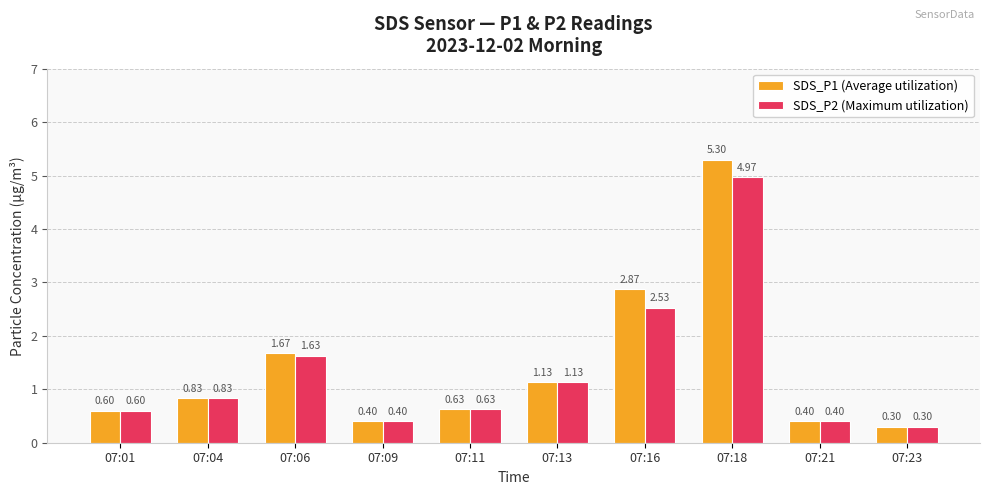

Which series has the largest range (max minus min)?

SDS_P1 (Average utilization)